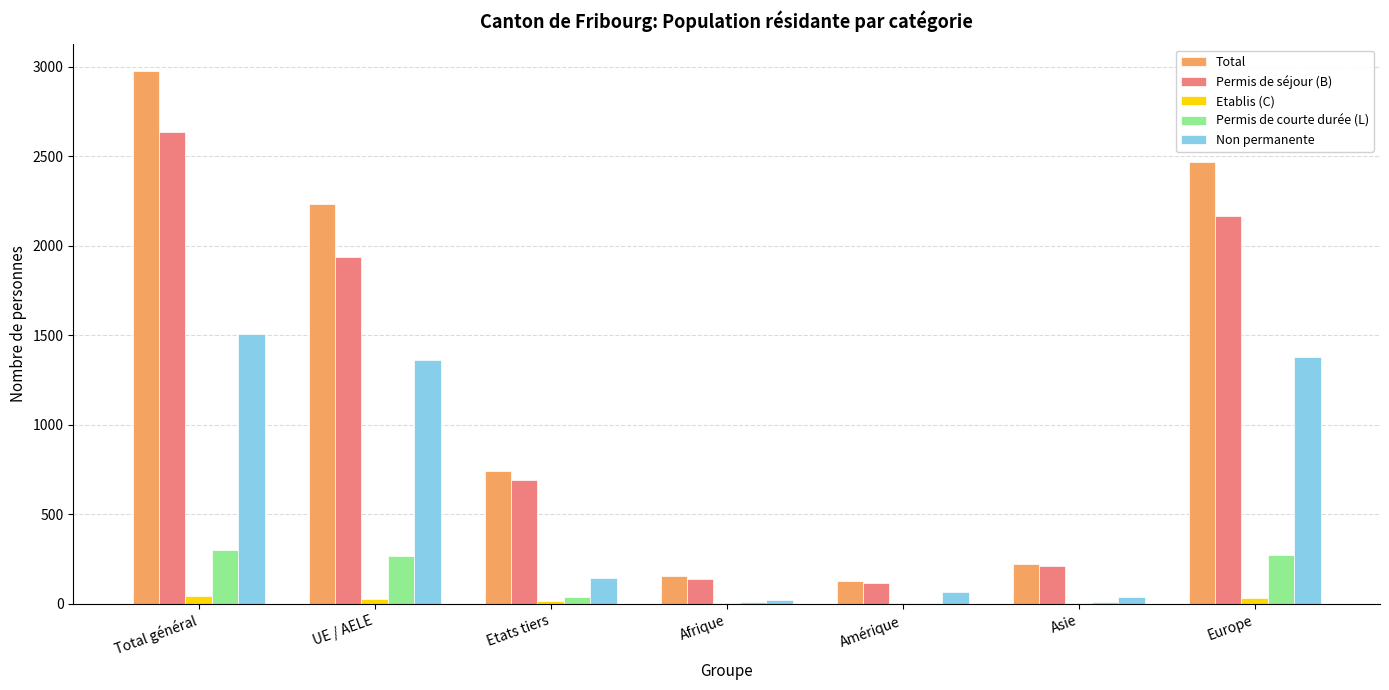

How many series are shown in this chart?

5